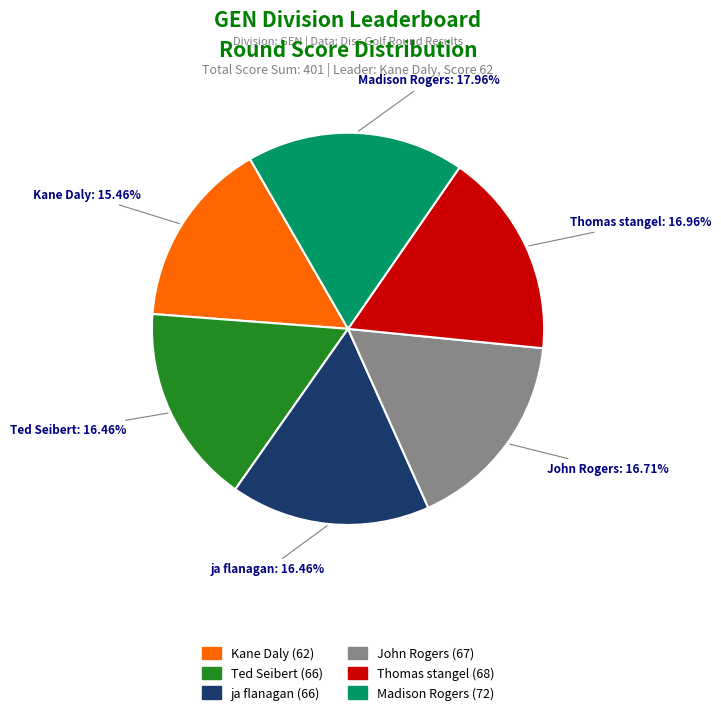

Which slice is the smallest?

Kane Daly (62)